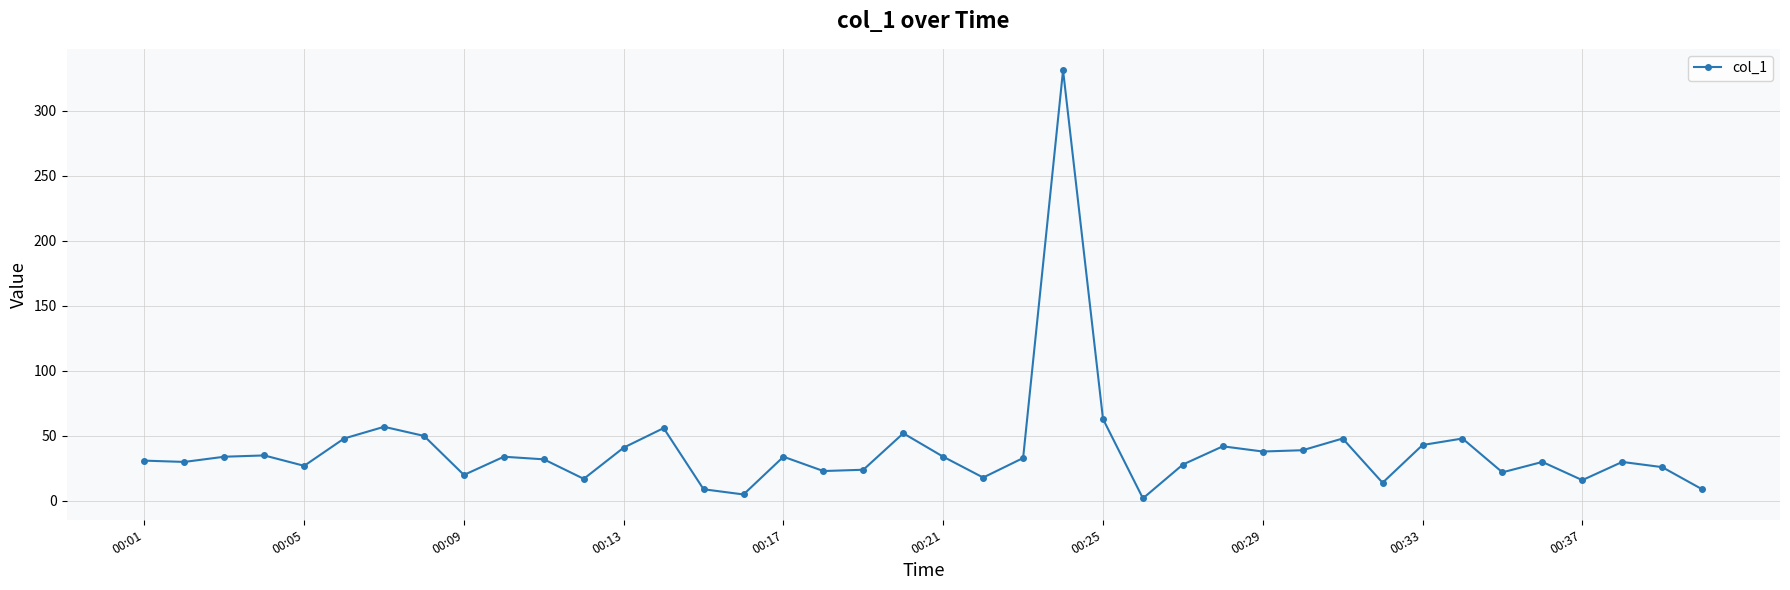

Count the number of categories in the chart.

40